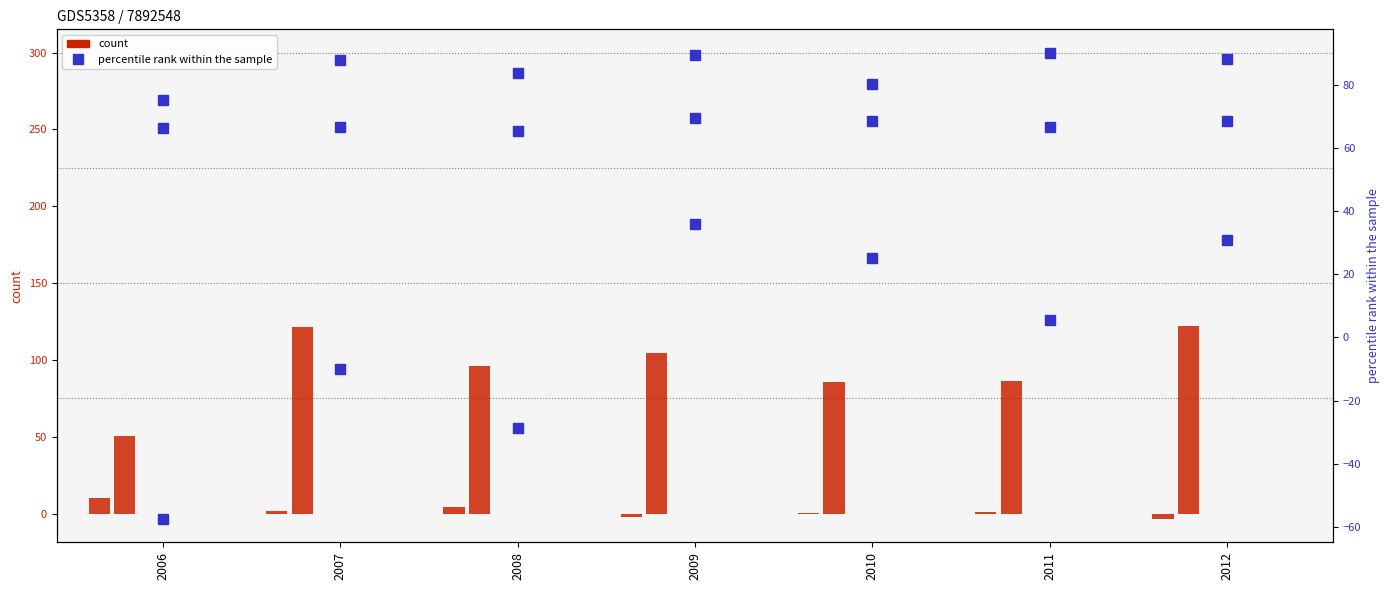

What is the difference between the highest and lowest values at 2011?

90.1